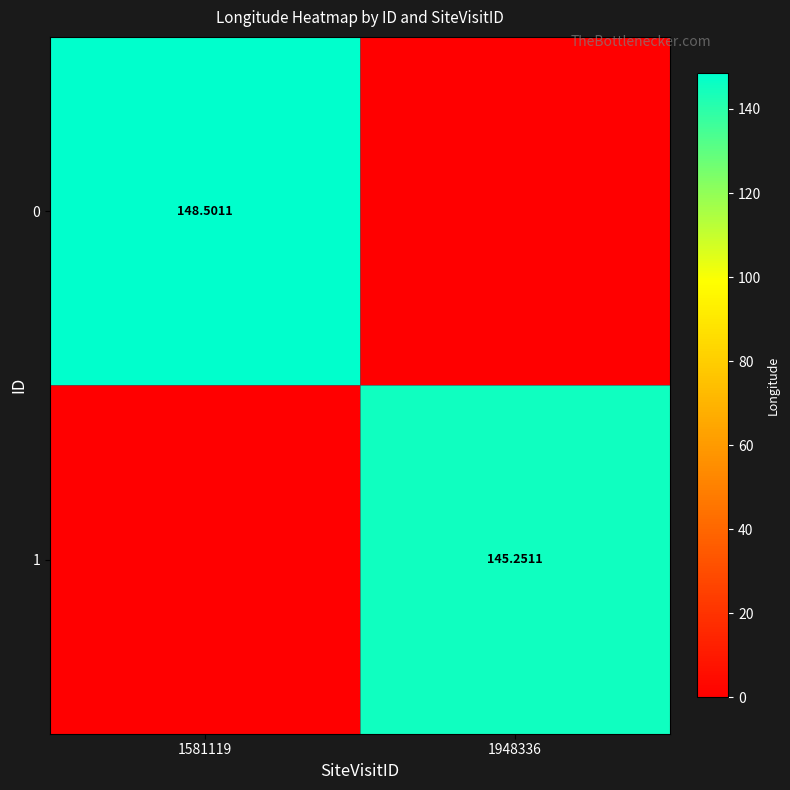

Where does the 1 series first go above 145?

1948336